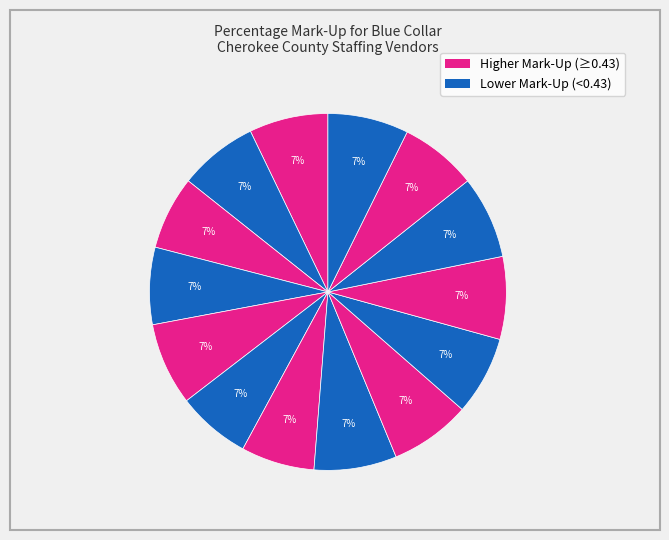

How many segments does this pie chart have?

14